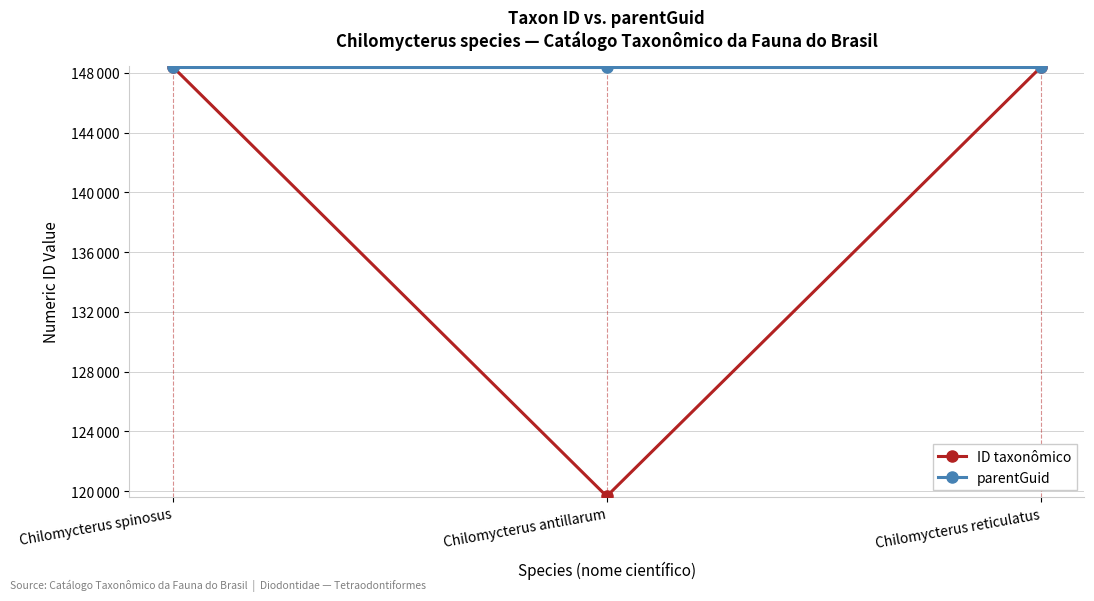

Which series has the largest total across all categories?

parentGuid